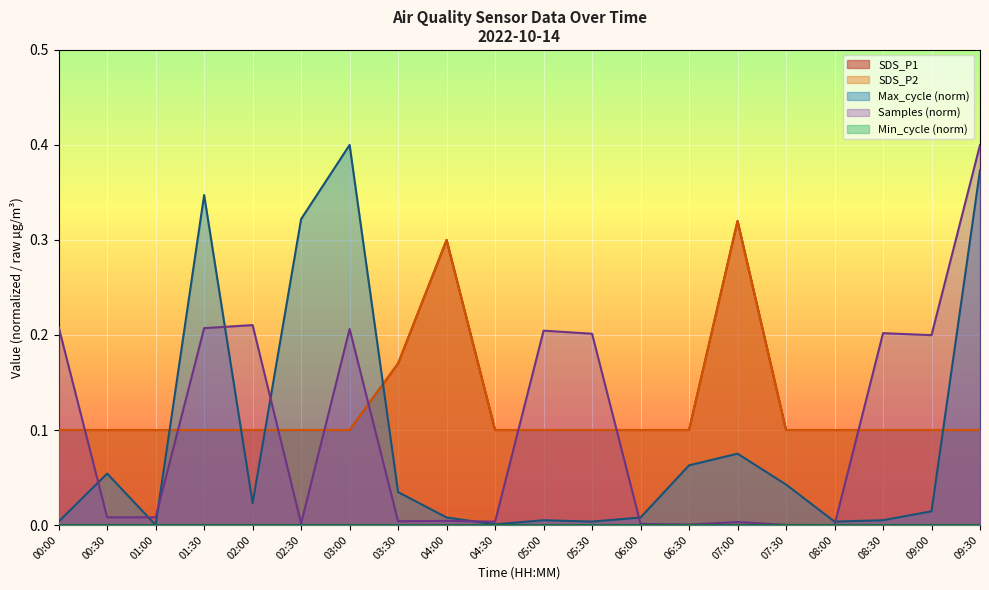

Does the chart display data point markers on the line(s)?

No